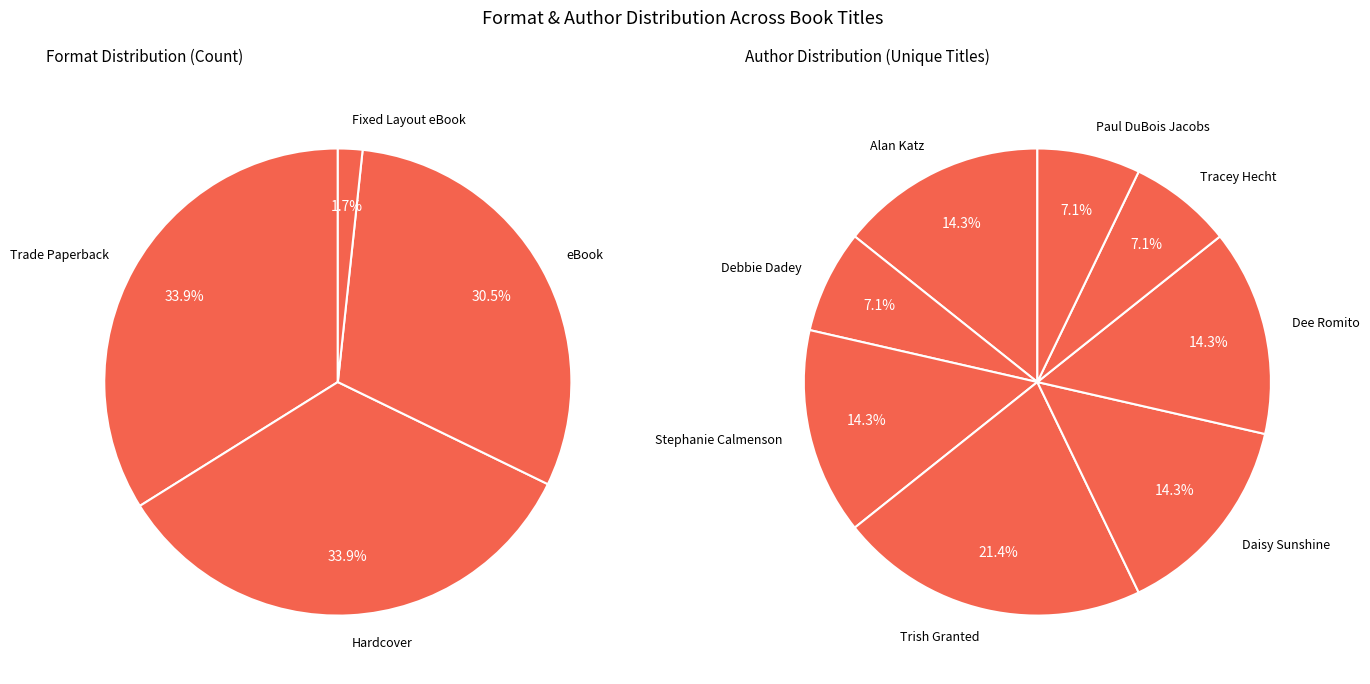

To the nearest percent, what is the difference between the largest and smallest slice percentages?

32%